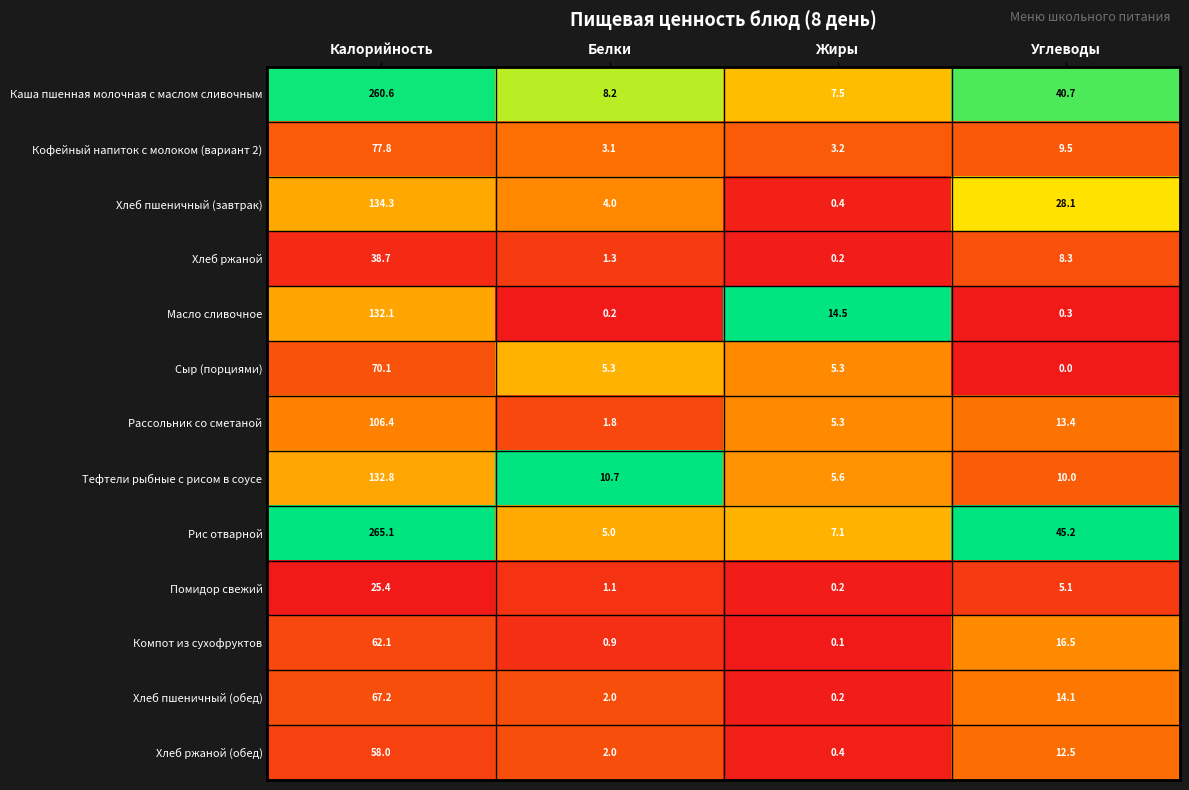

Which series has the largest total across all categories?

Рис отварной